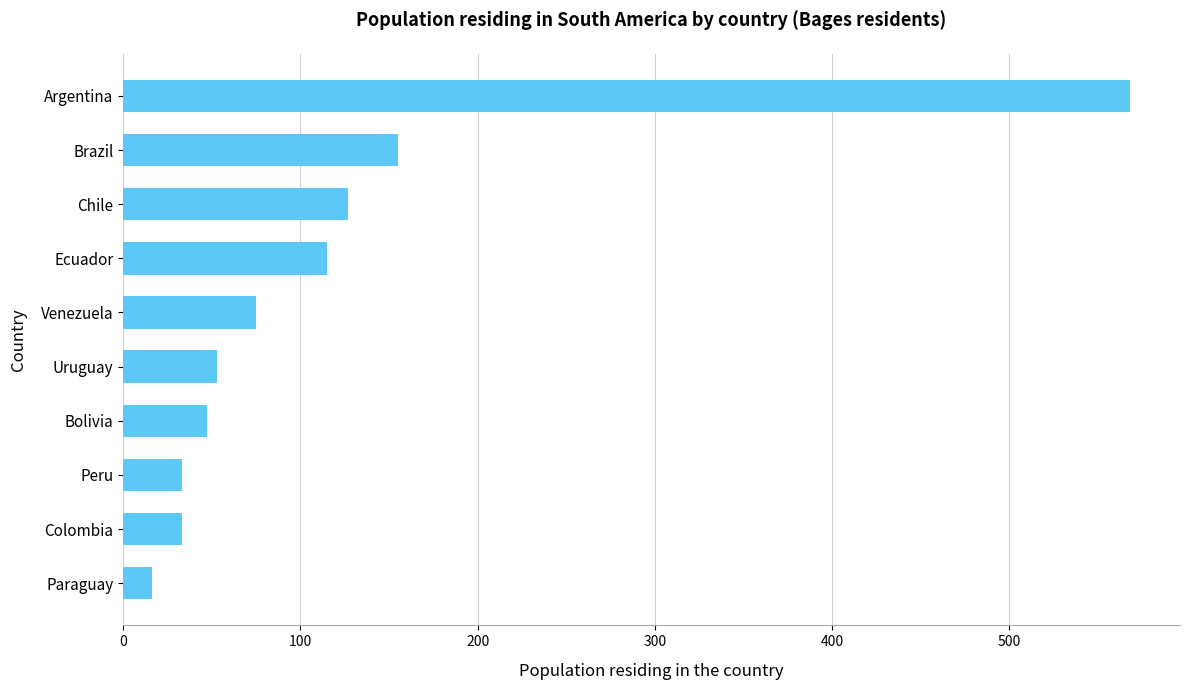

The value at Ecuador is 37. True or false?

False